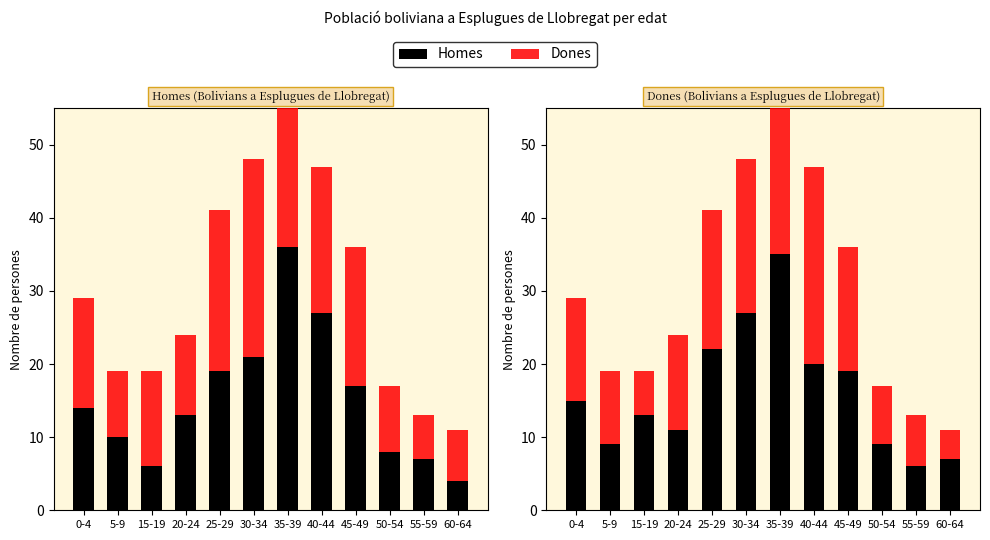

True or false: Homes has a value of 15 at 0-4.

True